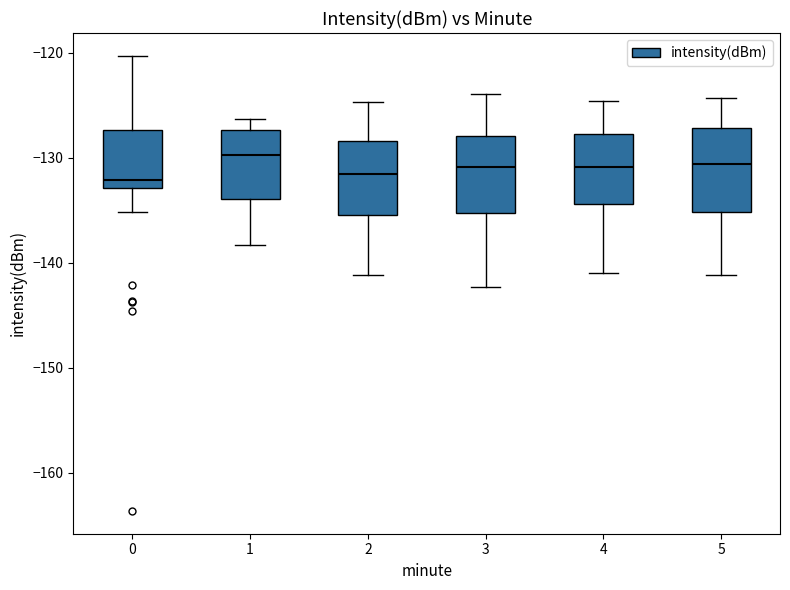

Reading left to right, read every box against the y-axis: the position of its median line, the range the box covers, and the ends of its whiskers. The values are not printed on the chart, so give them approximately, as read against the axis.

0: median -132, box -133 to -127, whiskers -135 to -120
1: median -130, box -134 to -127, whiskers -138 to -126
2: median -132, box -135 to -128, whiskers -141 to -125
3: median -131, box -135 to -128, whiskers -142 to -124
4: median -131, box -134 to -128, whiskers -141 to -125
5: median -131, box -135 to -127, whiskers -141 to -124